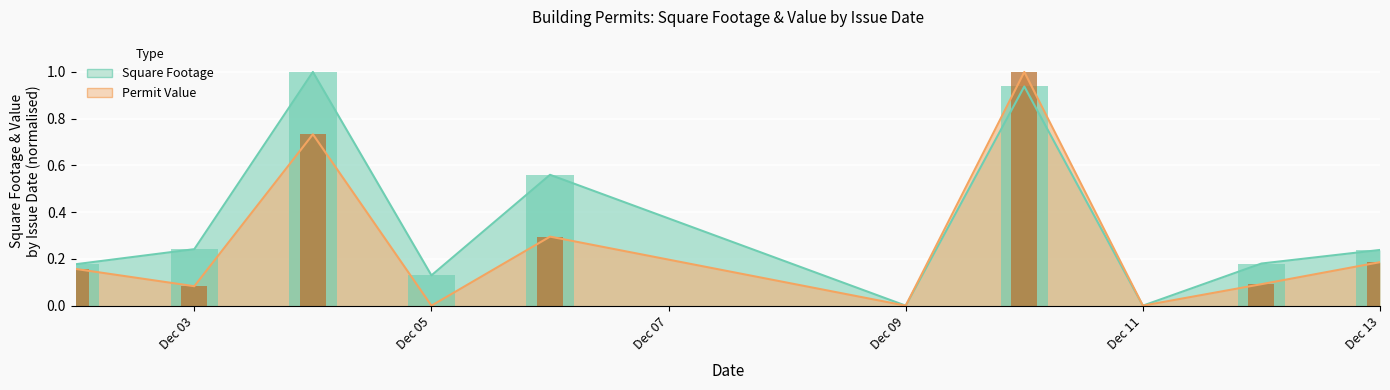

List the series in order of their peak value, lowest first.

Square Footage (normalised), Permit Value (normalised)